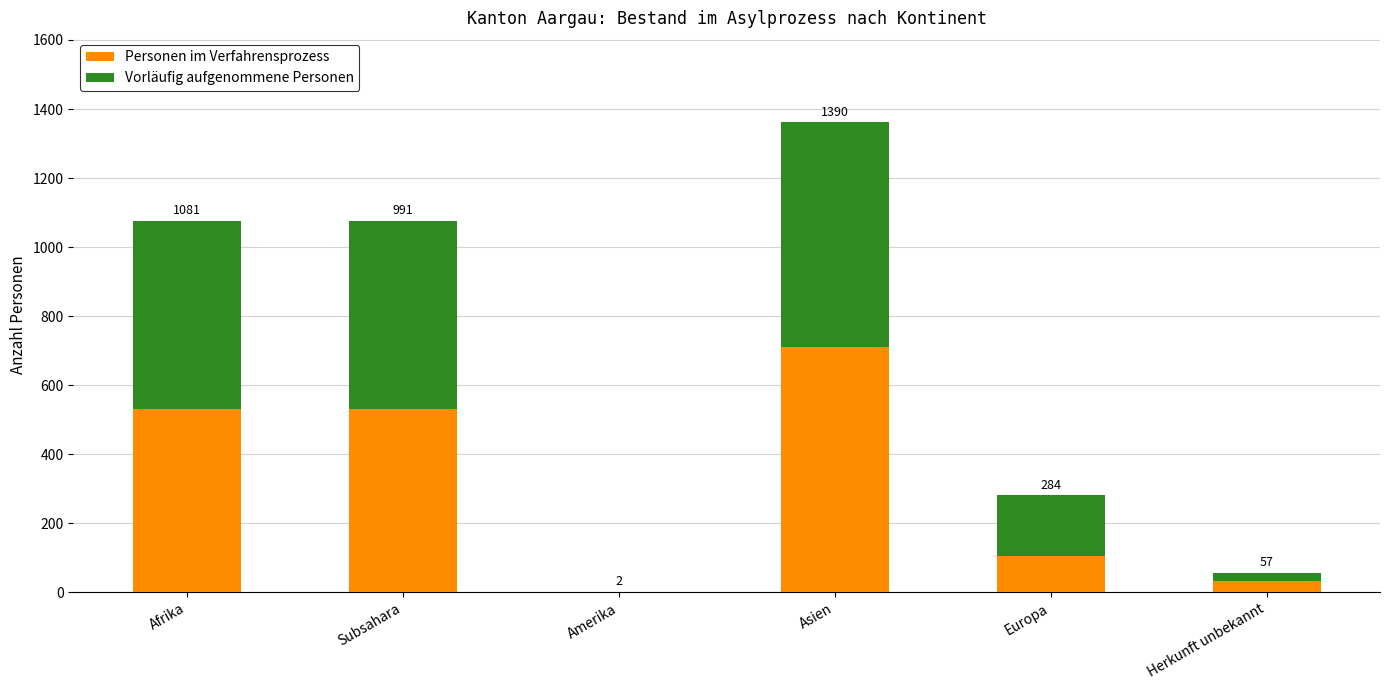

What is the lowest value of the Personen im Verfahrensprozess series?

2